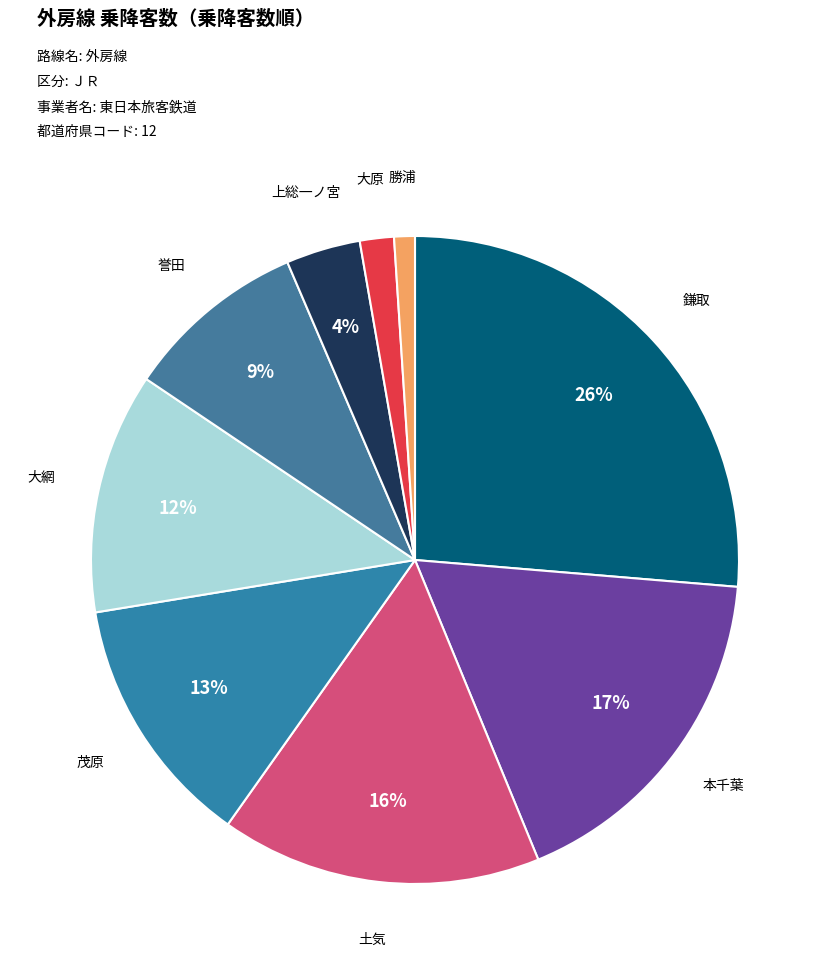

To the nearest percent, what is the difference between the 大原 and 勝浦 slice percentages?

1%